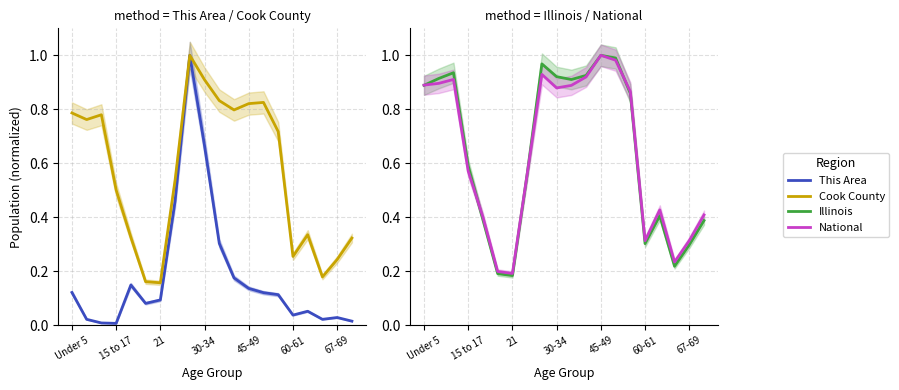

What is the average value of the National series?

0.6